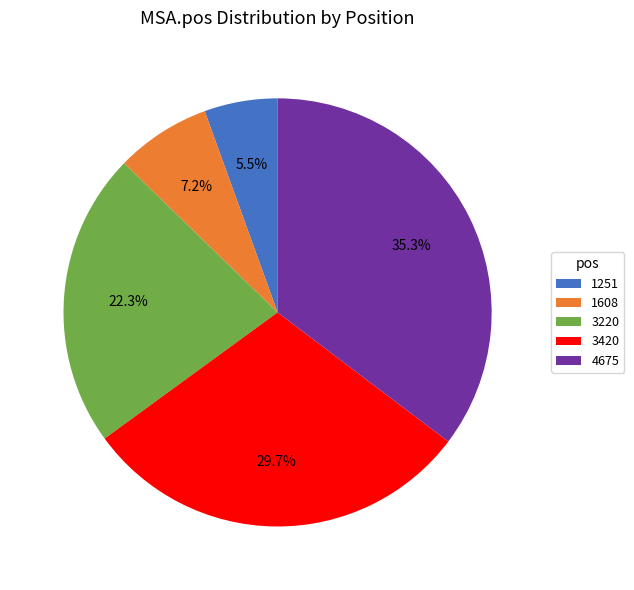

What percentage do 3420 and 1608 together represent?

36.9%